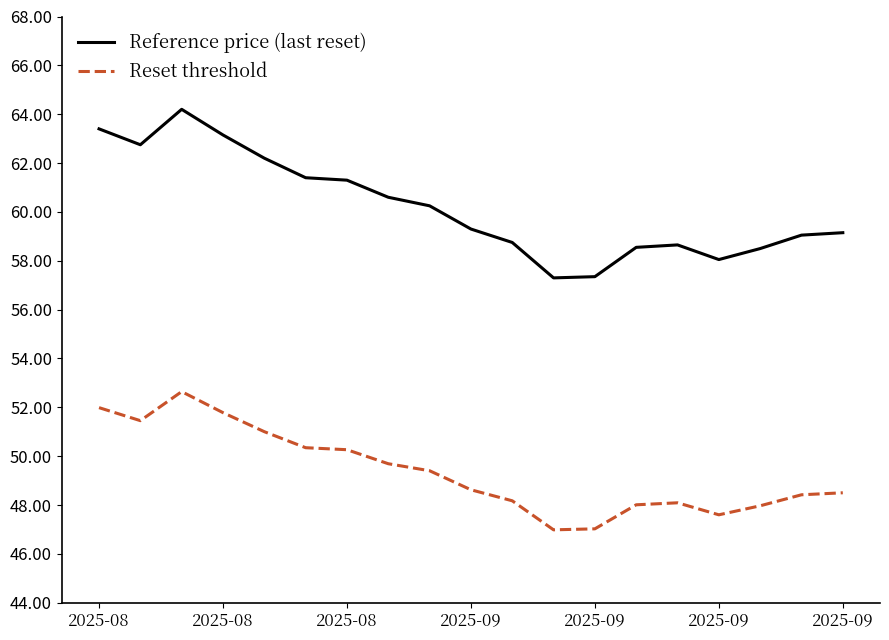

Which series has the largest total across all categories?

Reference price (last reset)